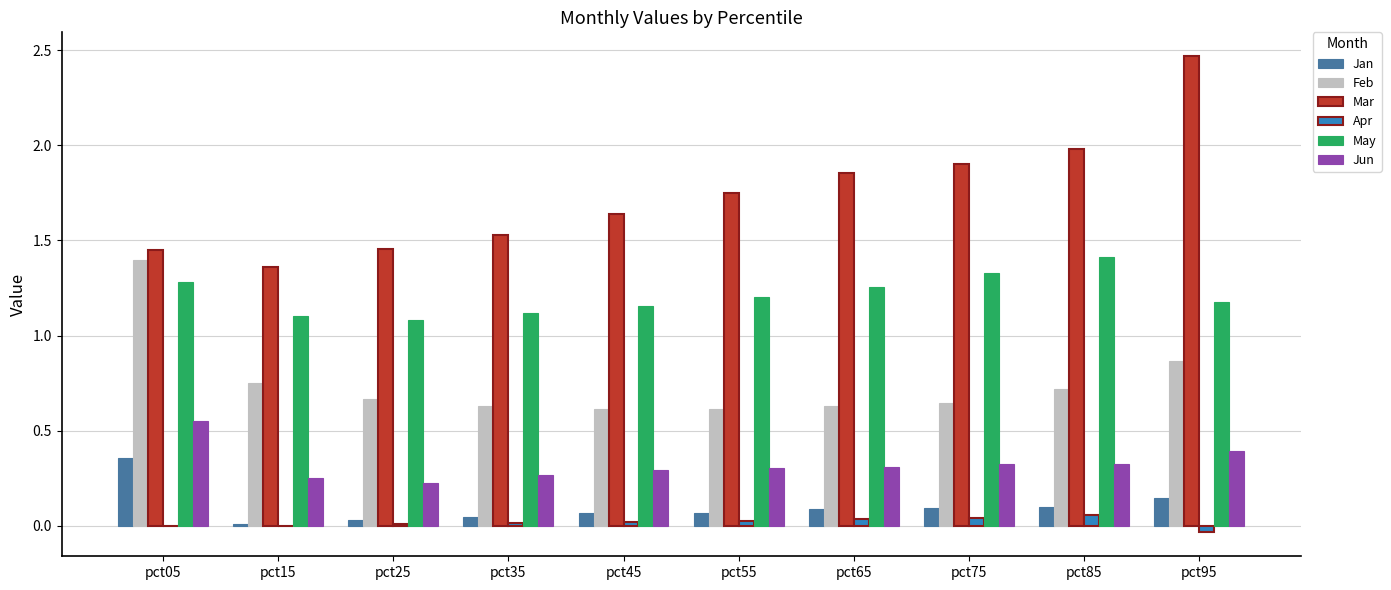

The May series shows 1.3 at pct05. True or false?

True